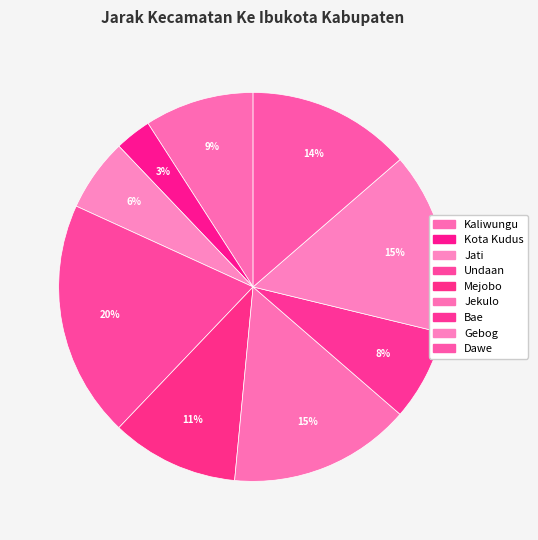

To the nearest percent, what is the combined percentage of Dawe and Bae?

21%